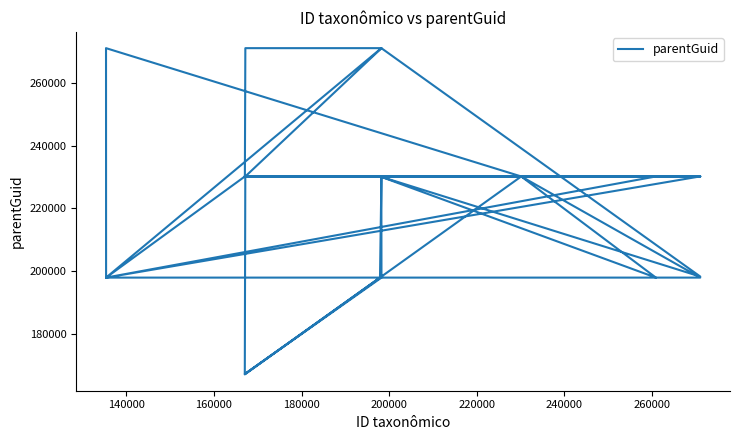

How many interior local peaks (higher than both neighbors) does the data have?

5